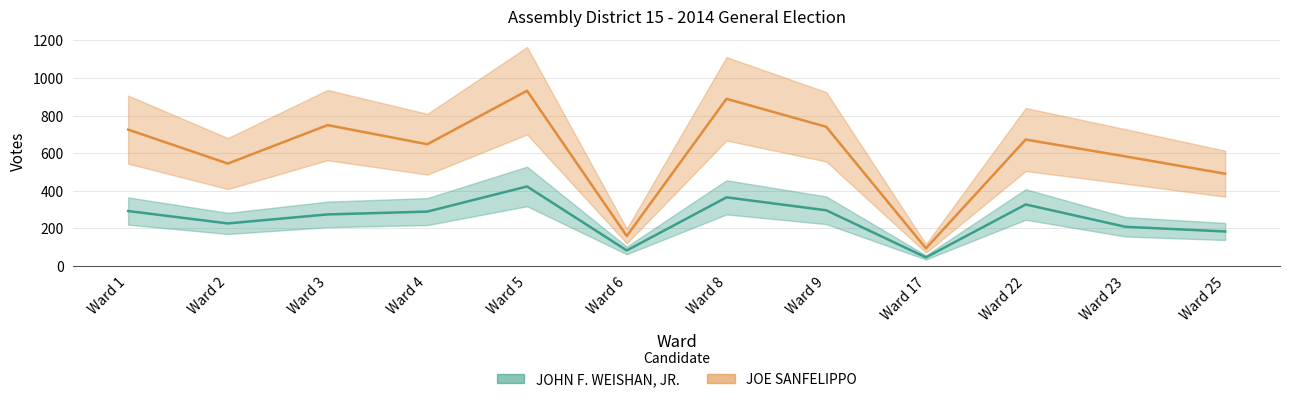

At which category does the chart reach its peak across all series?

Ward 5